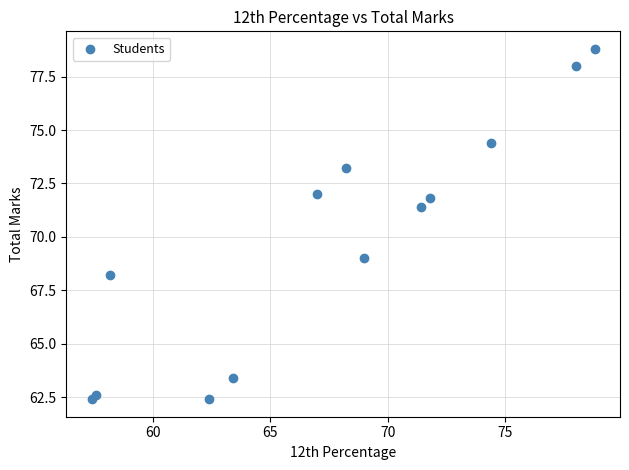

What Y value in the scatter plot is closest to 70?

69.0